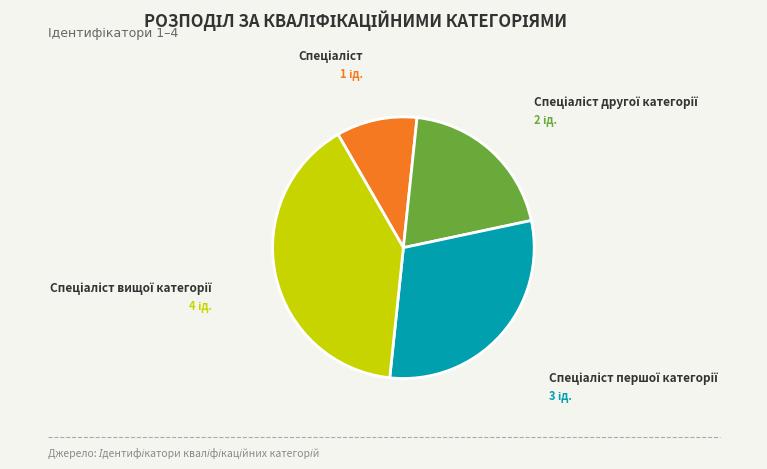

Is there any slice that represents more than half of the pie?

No